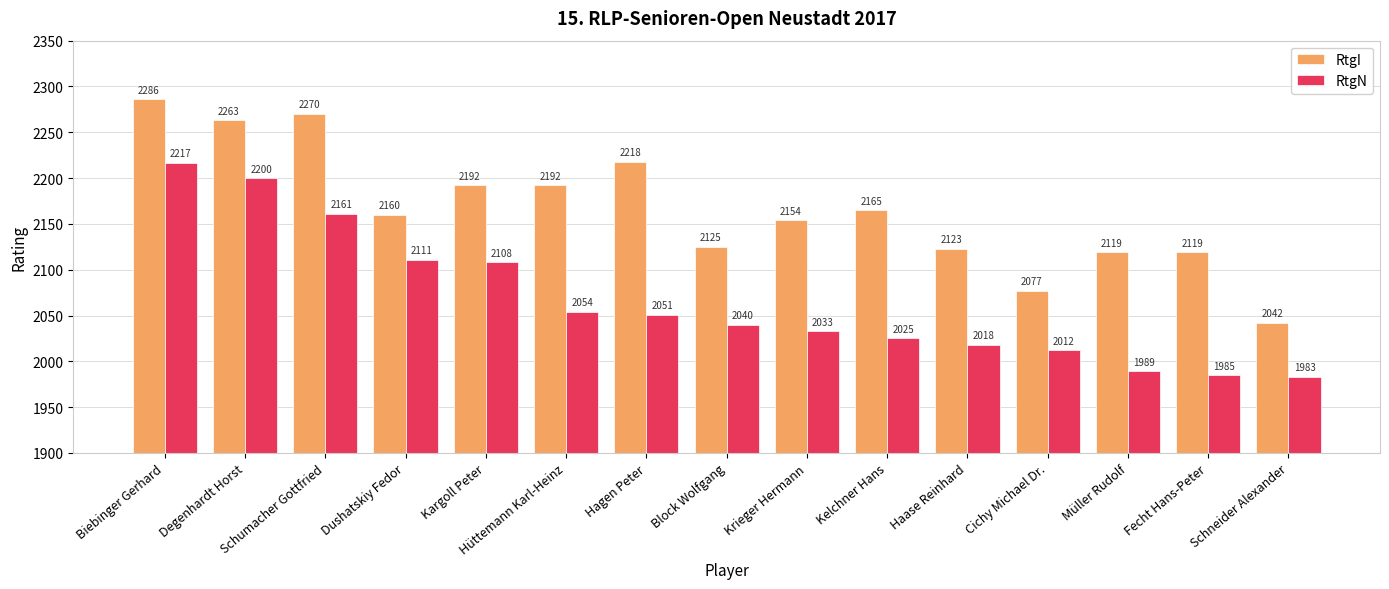

Rank the series by their maximum value, from lowest to highest.

RtgN, RtgI